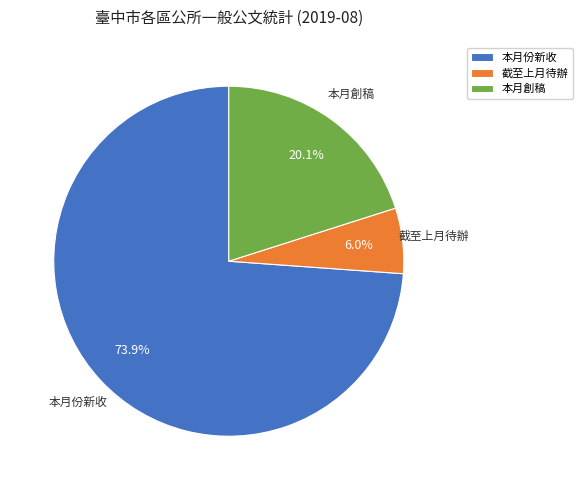

Between 截至上月待辦 and 本月創稿, which is larger?

本月創稿